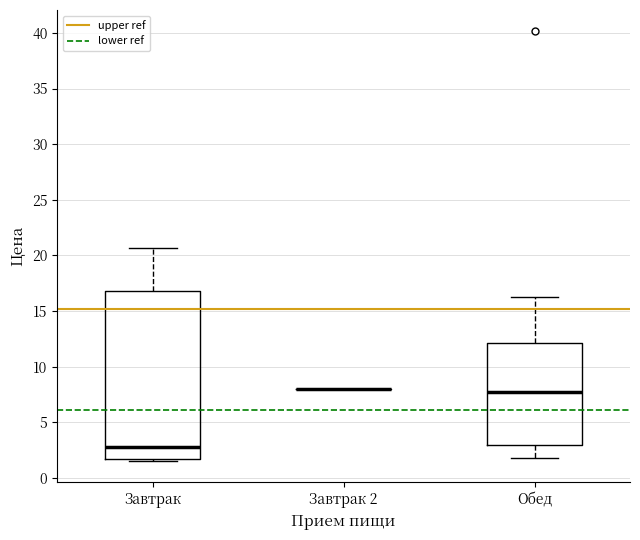

Reading left to right, transcribe this box plot: for each box, give where its median line is, the range the box spans, and where its two whiskers end, as read against the y-axis. The values are not printed on the chart, so give them approximately, as read against the axis.

Завтрак: median 3.0, box 1.5 to 17.0, whiskers 1.5 (just below the box's lower edge) to 20.5
Завтрак 2: box collapsed to a line at 8.0, whiskers 8.0 to 8.0
Обед: median 8.0, box 3.0 to 12.0, whiskers 2.0 to 16.5